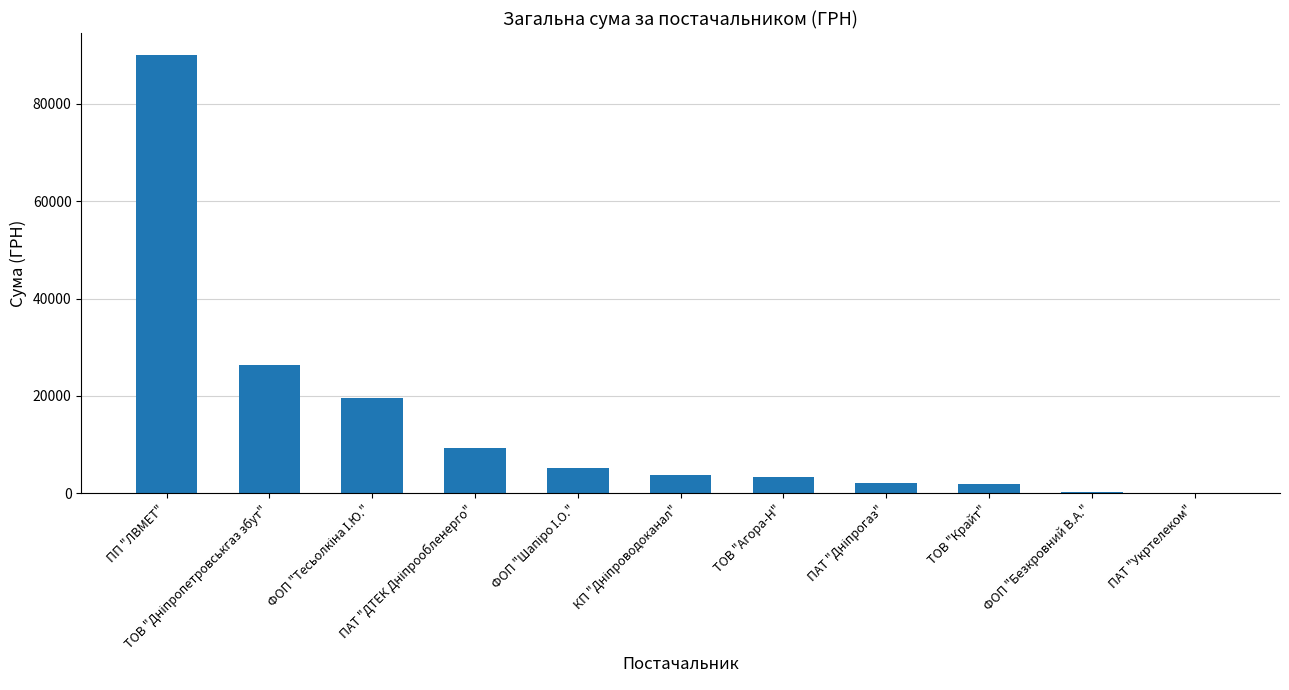

What is the average value?

14751.7